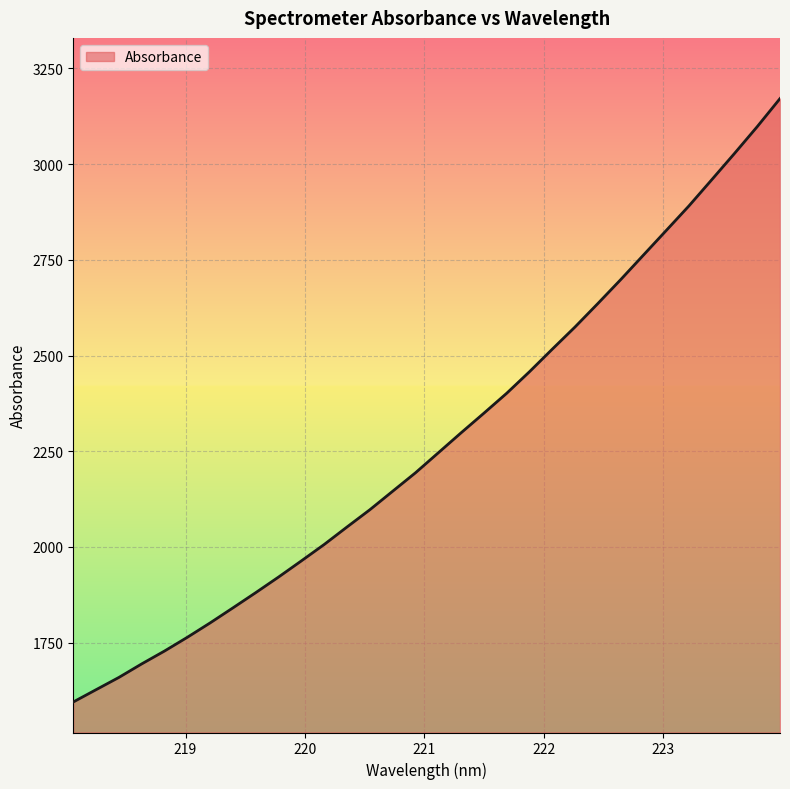

What is the greatest value displayed?

3171.4